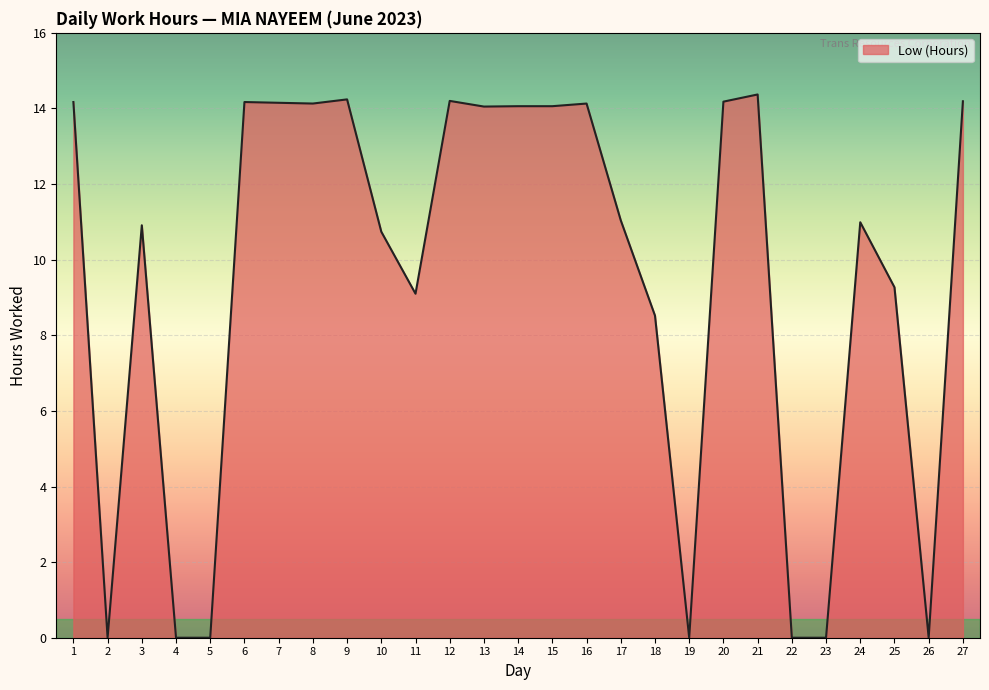

Between 2 and 15, which is larger?

15